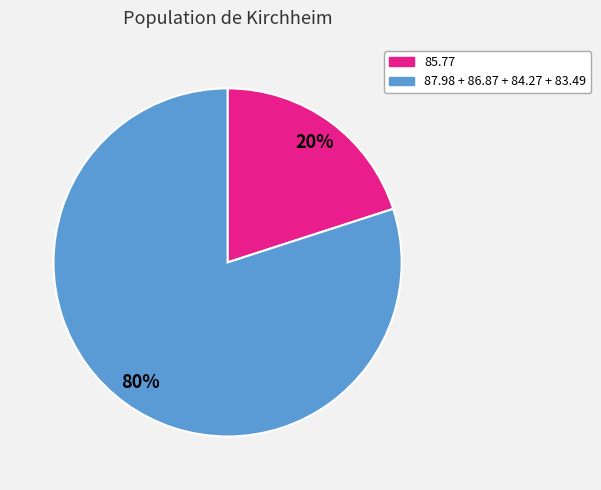

Is there a majority slice in this chart?

Yes